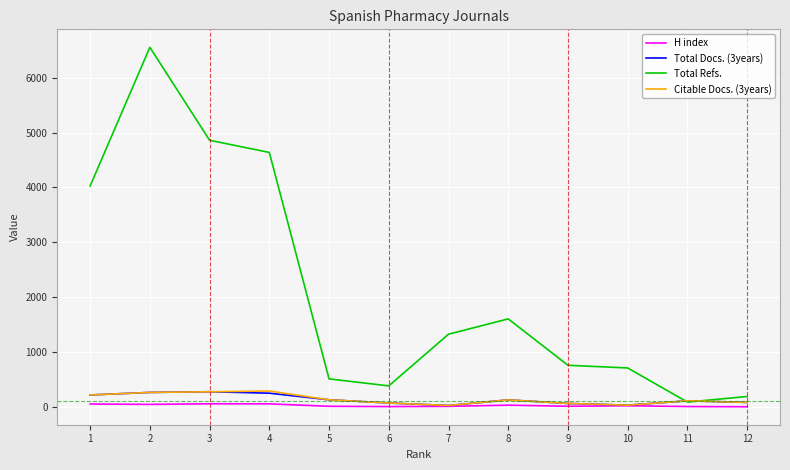

At which category does the chart reach its peak across all series?

2